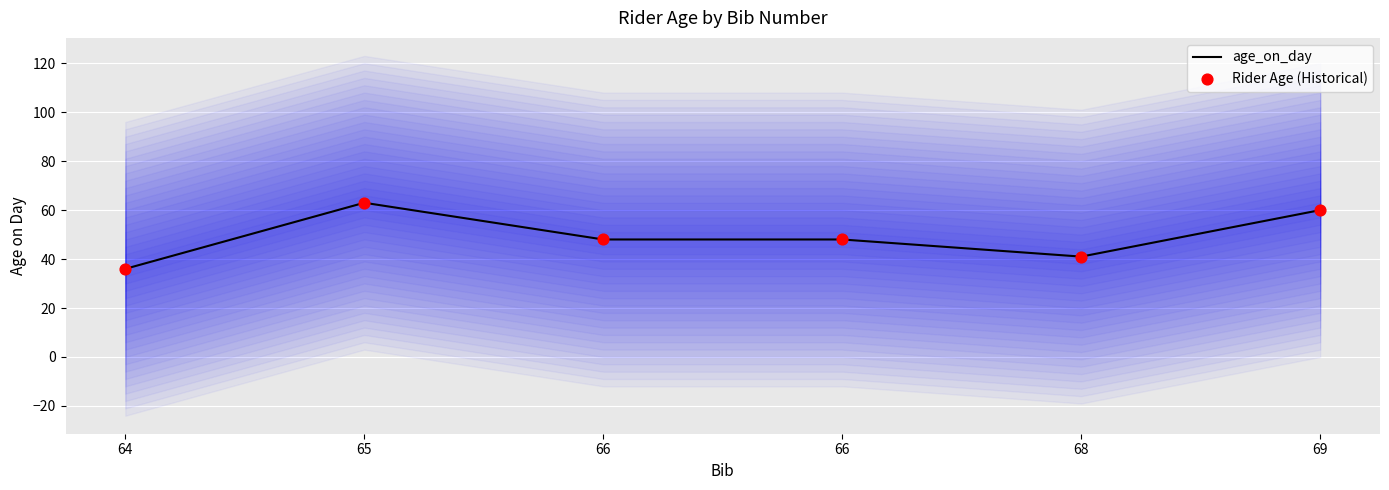

Which series contains the highest Y value?

age_on_day